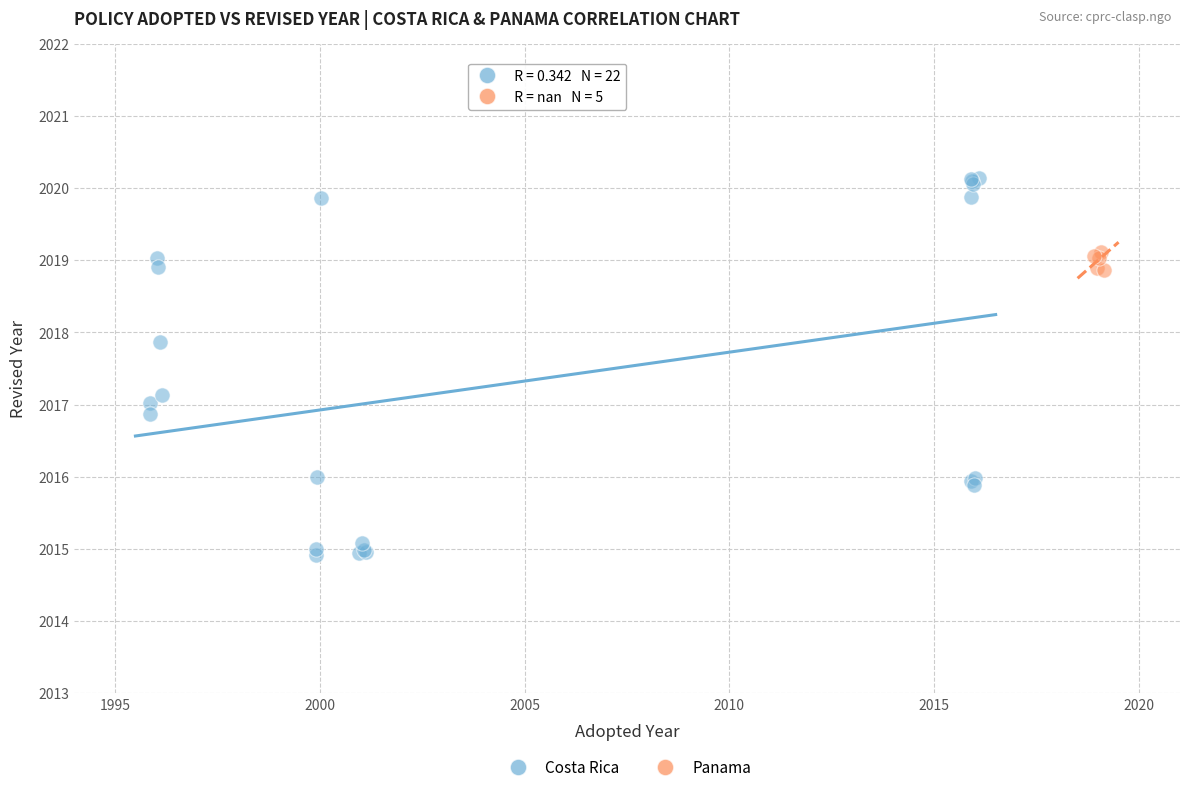

Which series reaches the maximum Y coordinate?

Costa Rica